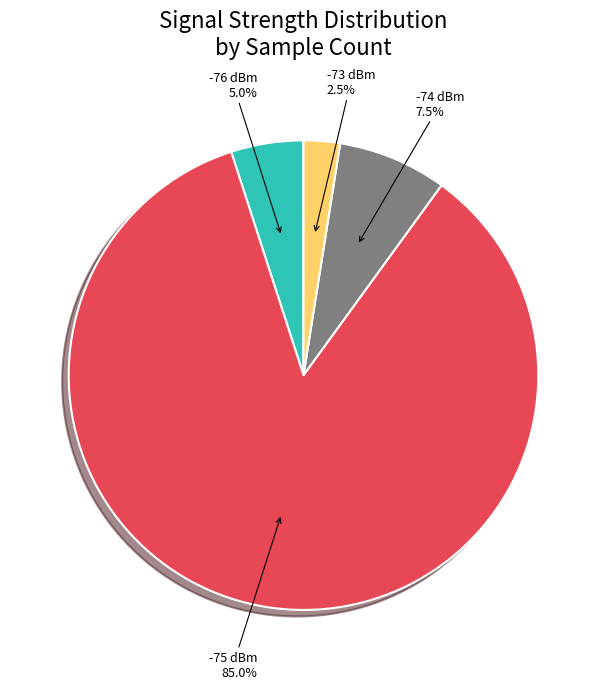

Rank the categories by value from highest to lowest.

-75 dBm, -74 dBm, -76 dBm, -73 dBm